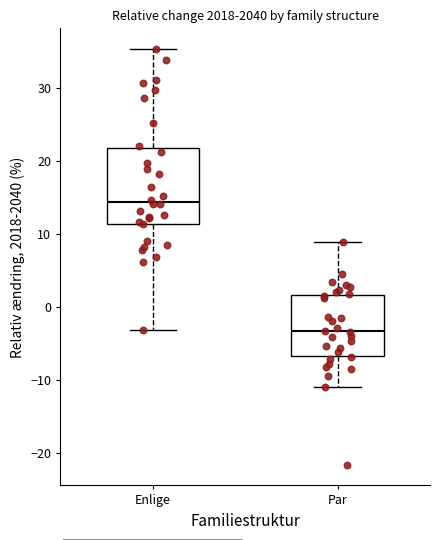

Which box is the tallest, from its lower edge to its upper edge?

Enlige